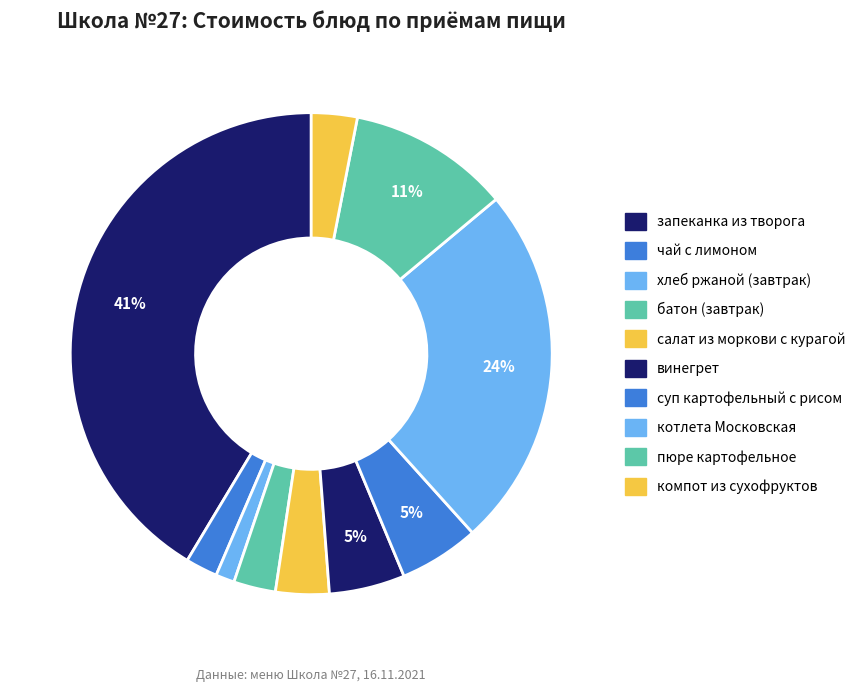

How many segments does this pie chart have?

10